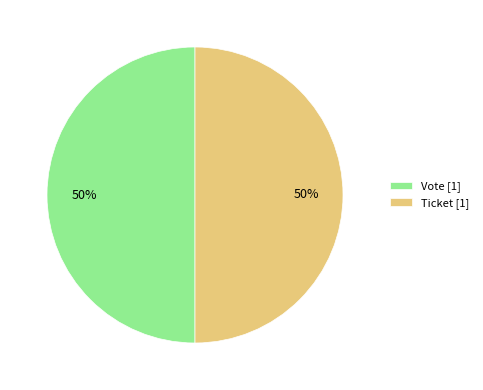

Approximately how many times larger is the value at Vote [1] compared to Ticket [1]?

1.0